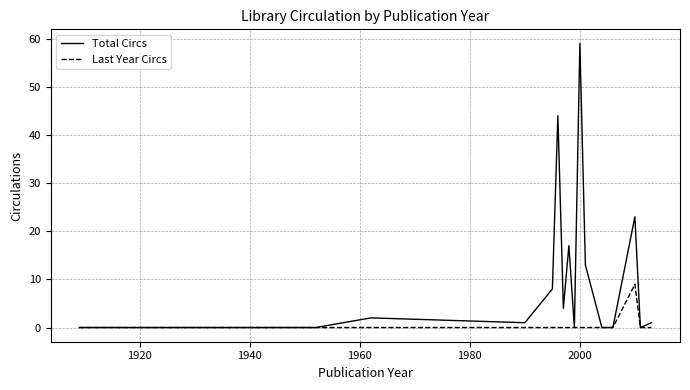

Which series has the largest total across all categories?

Total Circs